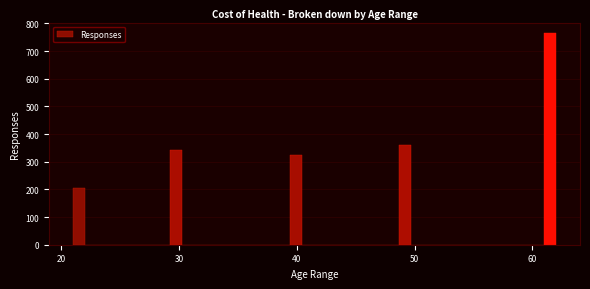

Read against the x-axis, roughly where is the centre of the tallest bar?

61